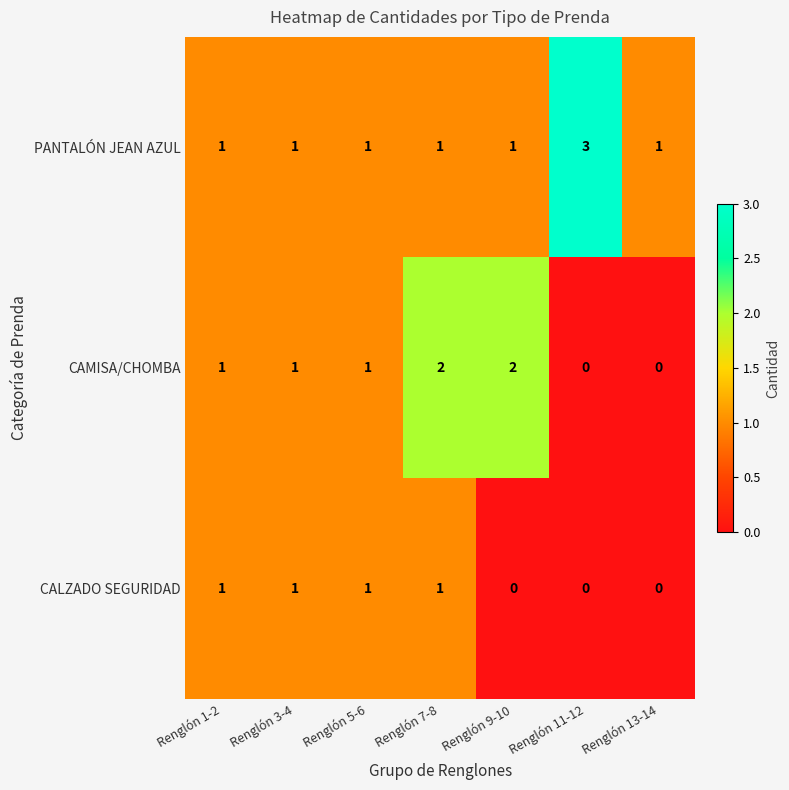

Rank the series by their maximum value, from lowest to highest.

CALZADO SEGURIDAD, CAMISA/CHOMBA, PANTALÓN JEAN AZUL